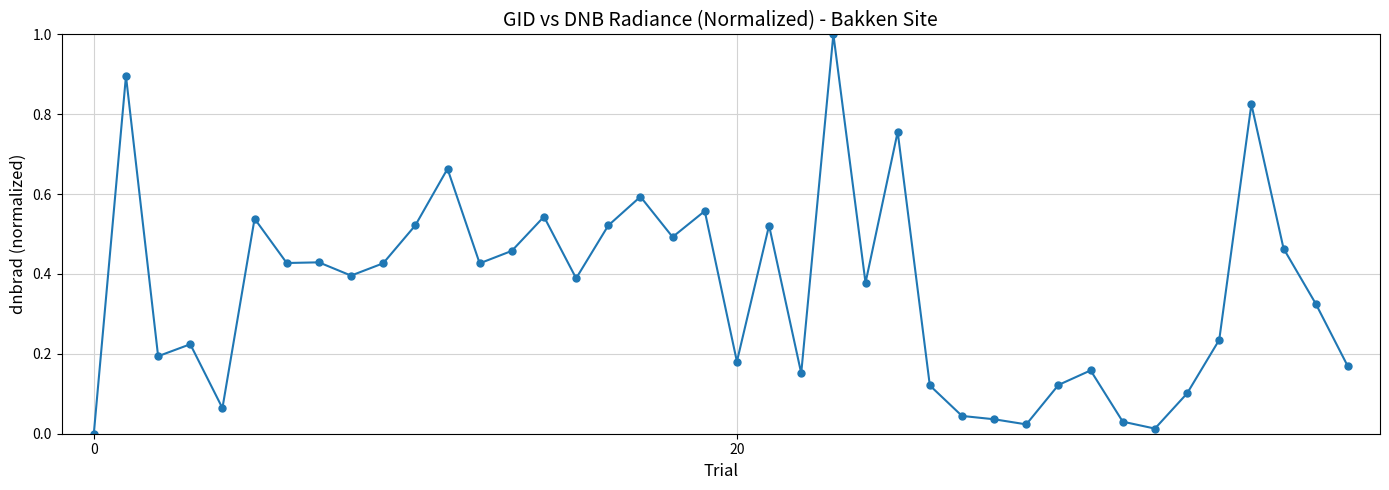

True or false: the data has more than 0 interior local peaks.

True